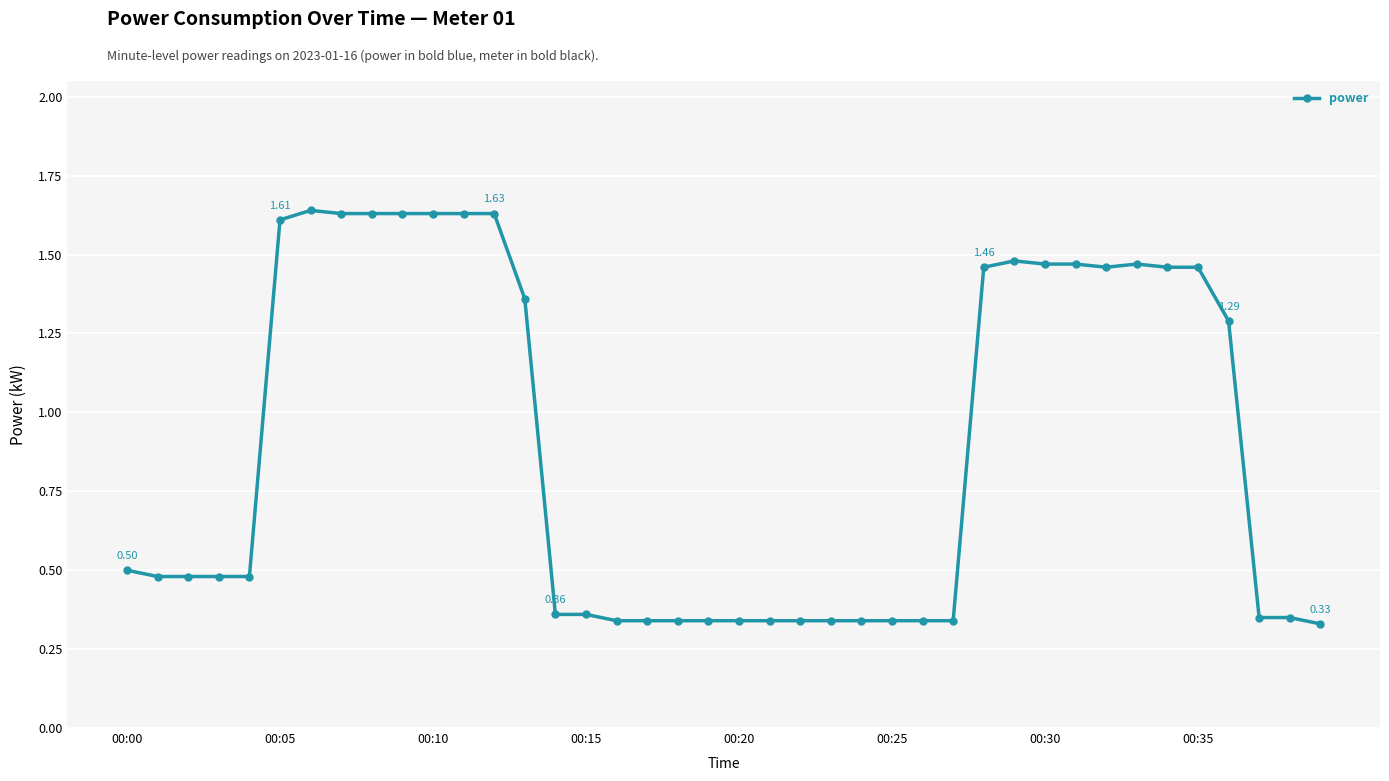

What is the sum of all values?

35.7